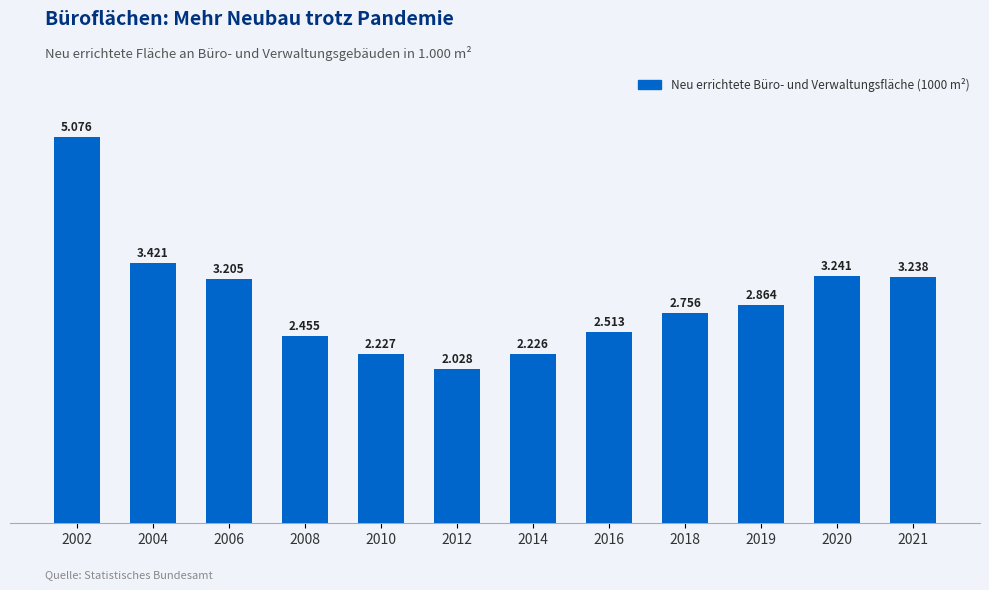

What is the sum of all values?

35250